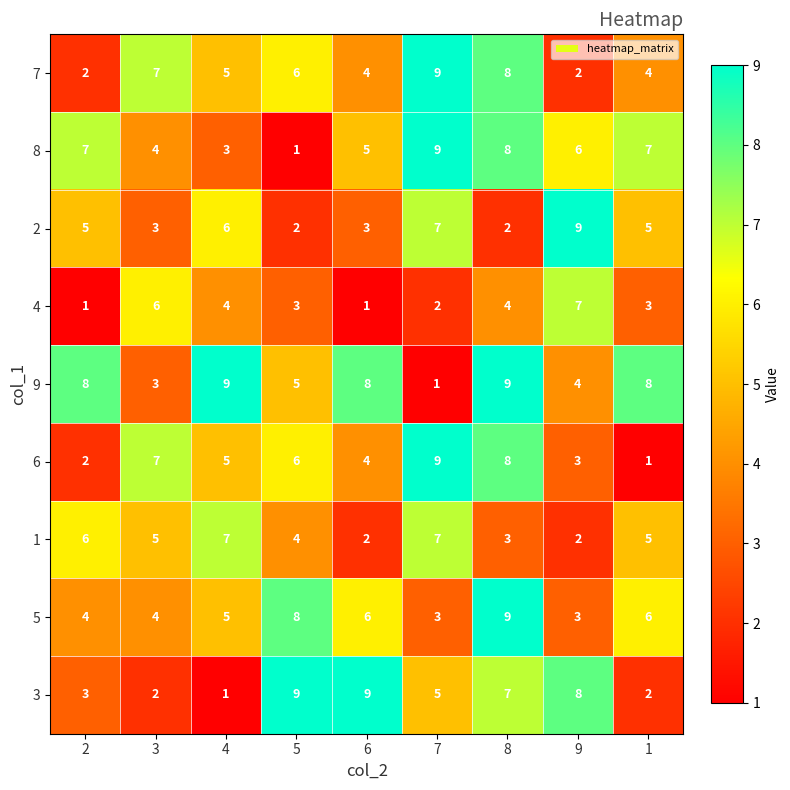

What is the difference between the 6 values at 4 and 8?

3